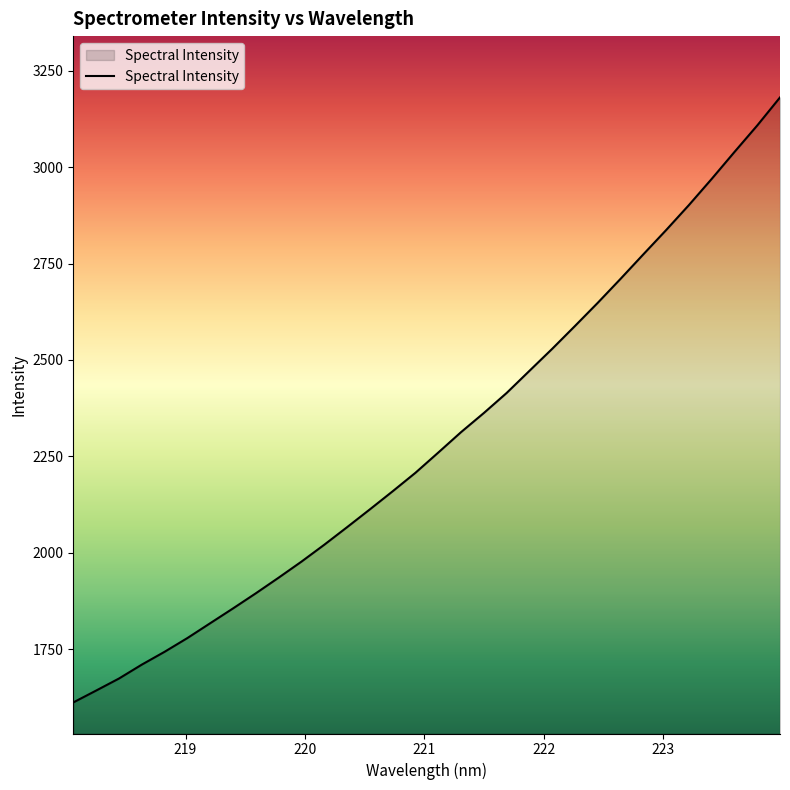

What is the minimum value shown in the chart?

1611.4